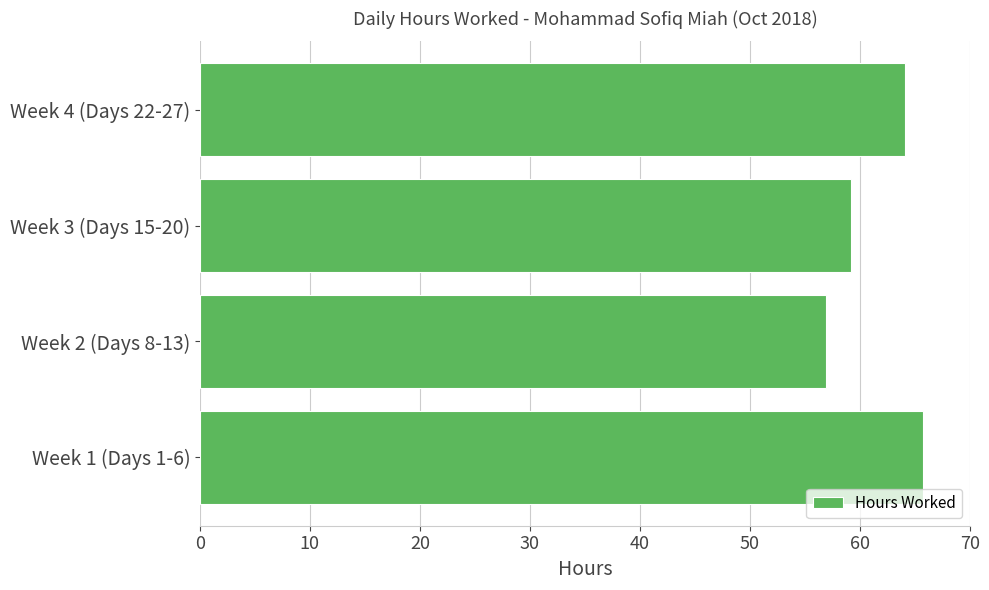

Which has a higher value, Week 2 (Days 8-13) or Week 4 (Days 22-27)?

Week 4 (Days 22-27)